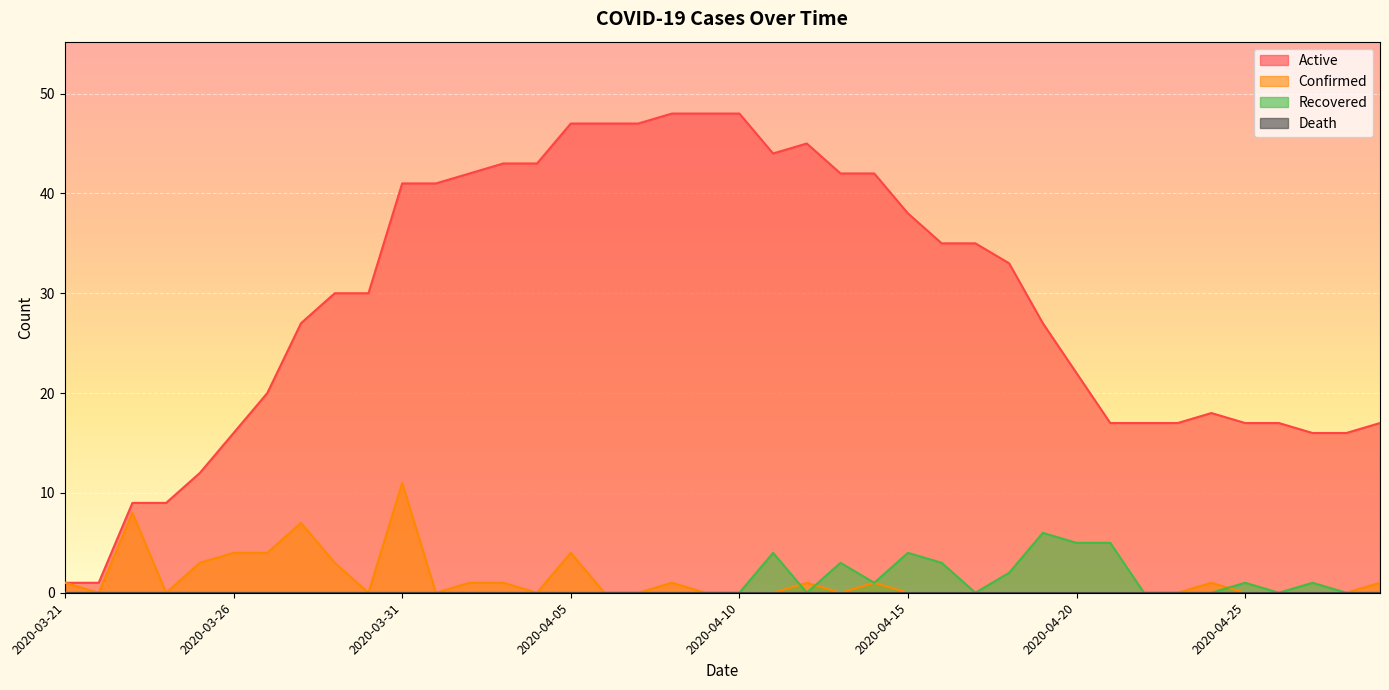

Reading left to right, transcribe all the data shown in this chart.

Active: 2020-03-21=1	2020-03-22=1	2020-03-23=9	2020-03-24=9	2020-03-25=12	2020-03-26=16	2020-03-27=20	2020-03-28=27	2020-03-29=30	2020-03-30=30	2020-03-31=41	2020-04-01=41	2020-04-02=42	2020-04-03=43	2020-04-04=43	2020-04-05=47	2020-04-06=47	2020-04-07=47	2020-04-08=48	2020-04-09=48	2020-04-10=48	2020-04-11=44	2020-04-12=45	2020-04-13=42	2020-04-14=42	2020-04-15=38	2020-04-16=35	2020-04-17=35	2020-04-18=33	2020-04-19=27	2020-04-20=22	2020-04-21=17	2020-04-22=17	2020-04-23=17	2020-04-24=18	2020-04-25=17	2020-04-26=17	2020-04-27=16	2020-04-28=16	2020-04-29=17
Confirmed: 2020-03-21=1	2020-03-22=0	2020-03-23=8	2020-03-24=0	2020-03-25=3	2020-03-26=4	2020-03-27=4	2020-03-28=7	2020-03-29=3	2020-03-30=0	2020-03-31=11	2020-04-01=0	2020-04-02=1	2020-04-03=1	2020-04-04=0	2020-04-05=4	2020-04-06=0	2020-04-07=0	2020-04-08=1	2020-04-09=0	2020-04-10=0	2020-04-11=0	2020-04-12=1	2020-04-13=0	2020-04-14=1	2020-04-15=0	2020-04-16=0	2020-04-17=0	2020-04-18=0	2020-04-19=0	2020-04-20=0	2020-04-21=0	2020-04-22=0	2020-04-23=0	2020-04-24=1	2020-04-25=0	2020-04-26=0	2020-04-27=0	2020-04-28=0	2020-04-29=1
Recovered: 2020-03-21=0	2020-03-22=0	2020-03-23=0	2020-03-24=0	2020-03-25=0	2020-03-26=0	2020-03-27=0	2020-03-28=0	2020-03-29=0	2020-03-30=0	2020-03-31=0	2020-04-01=0	2020-04-02=0	2020-04-03=0	2020-04-04=0	2020-04-05=0	2020-04-06=0	2020-04-07=0	2020-04-08=0	2020-04-09=0	2020-04-10=0	2020-04-11=4	2020-04-12=0	2020-04-13=3	2020-04-14=1	2020-04-15=4	2020-04-16=3	2020-04-17=0	2020-04-18=2	2020-04-19=6	2020-04-20=5	2020-04-21=5	2020-04-22=0	2020-04-23=0	2020-04-24=0	2020-04-25=1	2020-04-26=0	2020-04-27=1	2020-04-28=0	2020-04-29=0